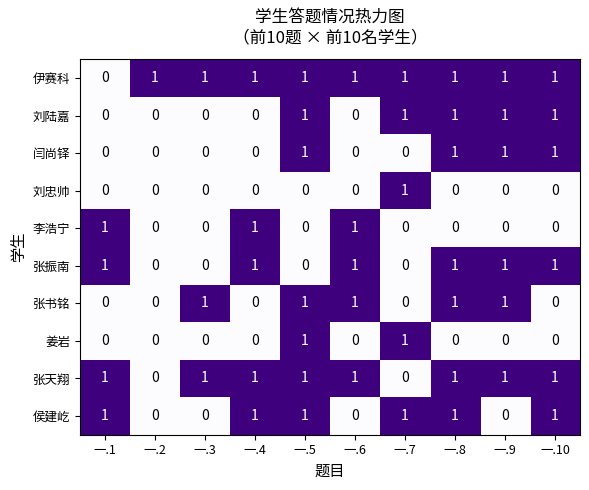

Which category has the highest value in the 刘忠帅 series?

一.7